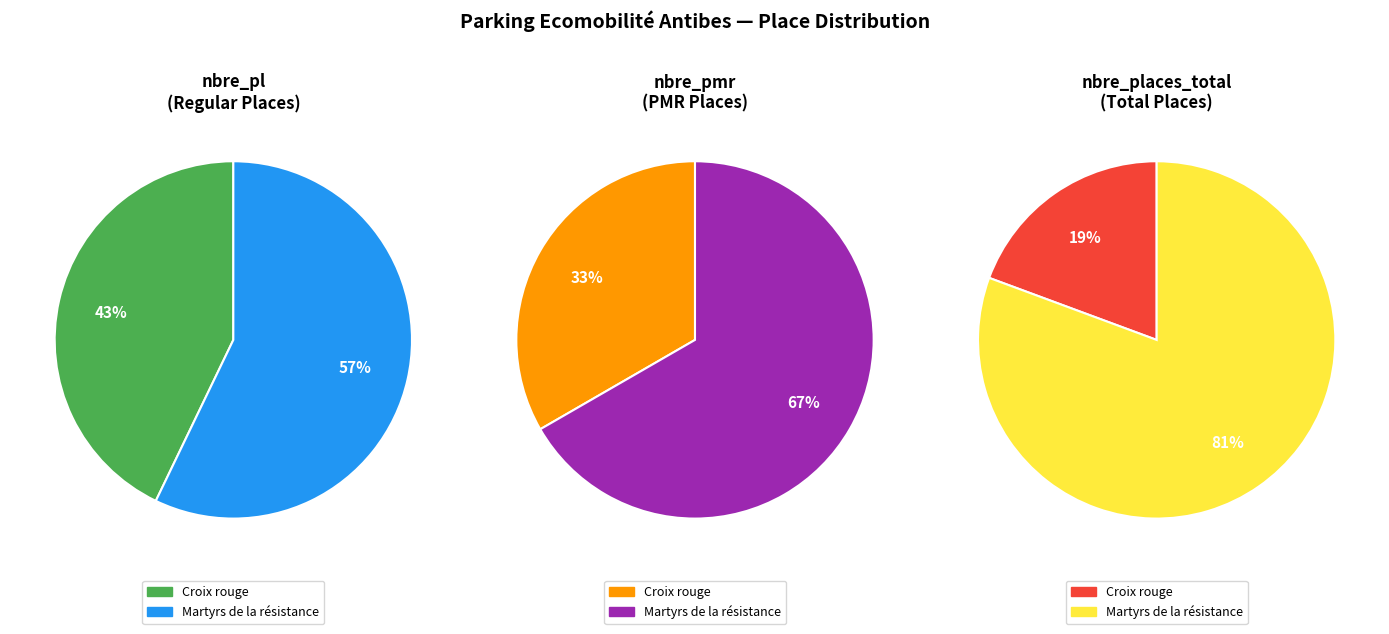

True or false: Martyrs de la résistance accounts for 54% of the total.

False